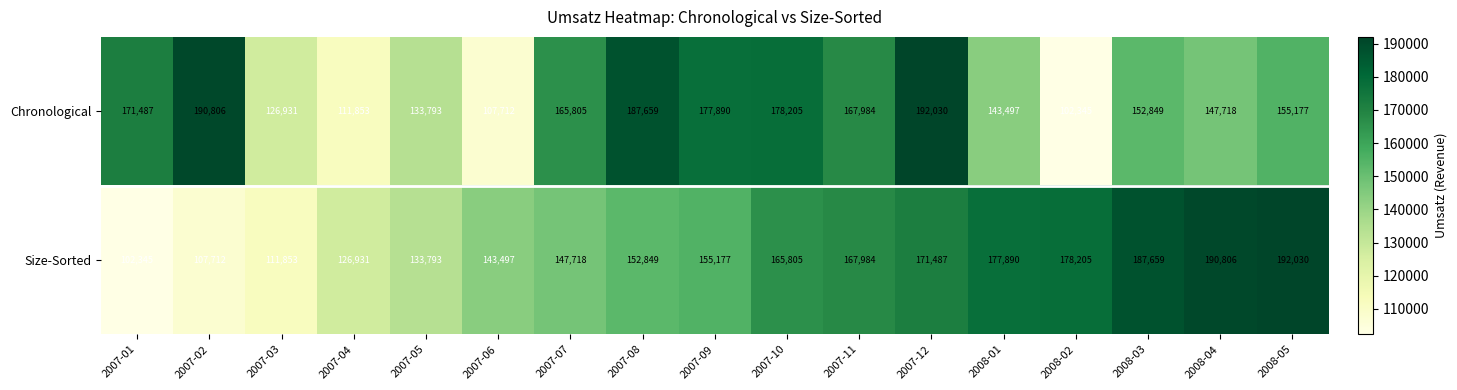

What is the difference between the highest and lowest values at 2007-10?

12400